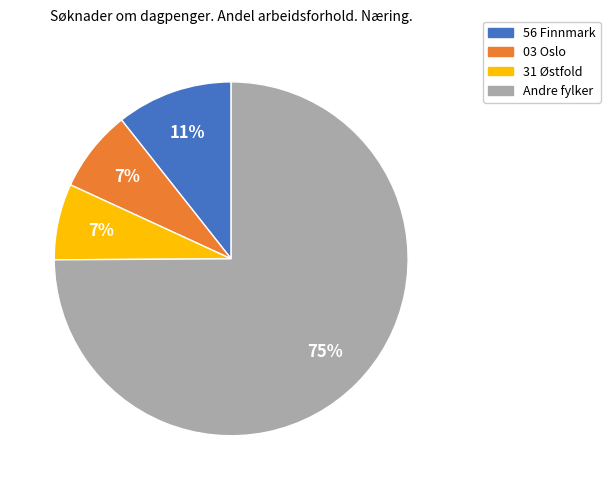

Is there any slice that represents more than half of the pie?

Yes